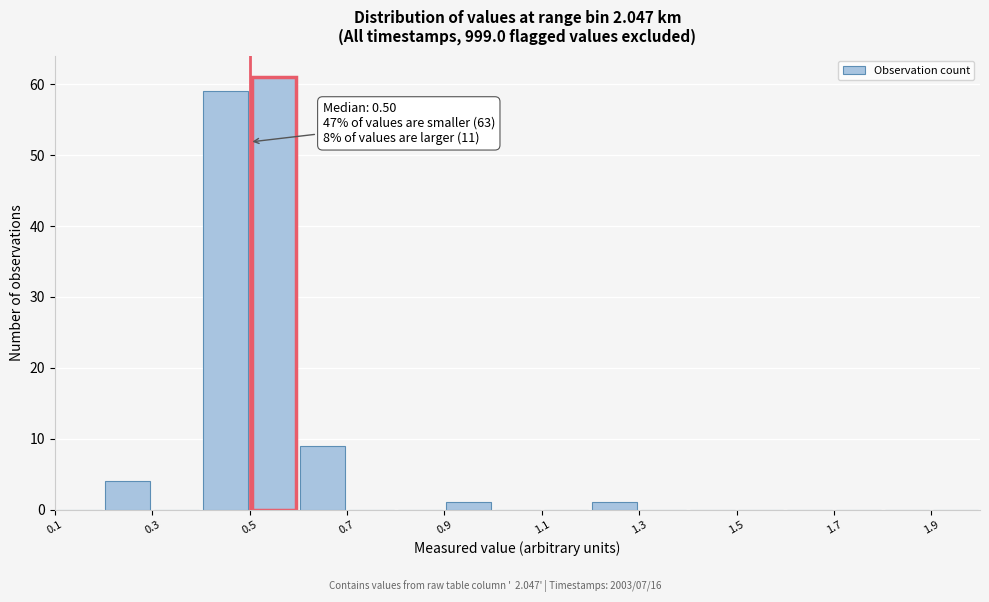

Over which range of the x-axis is the bar tallest?

0.5 to 0.6